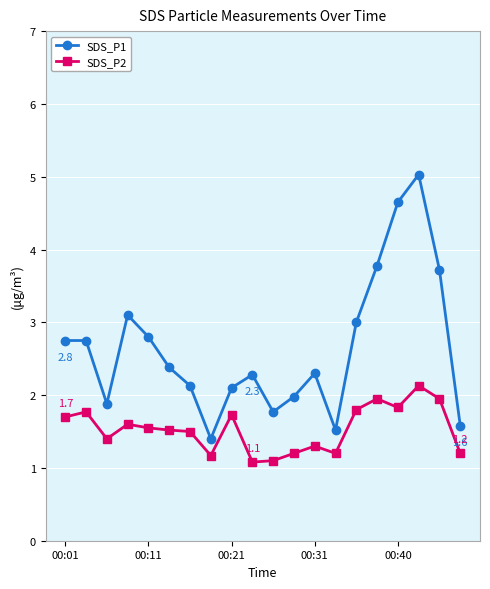

What is the greatest value displayed?

5.0